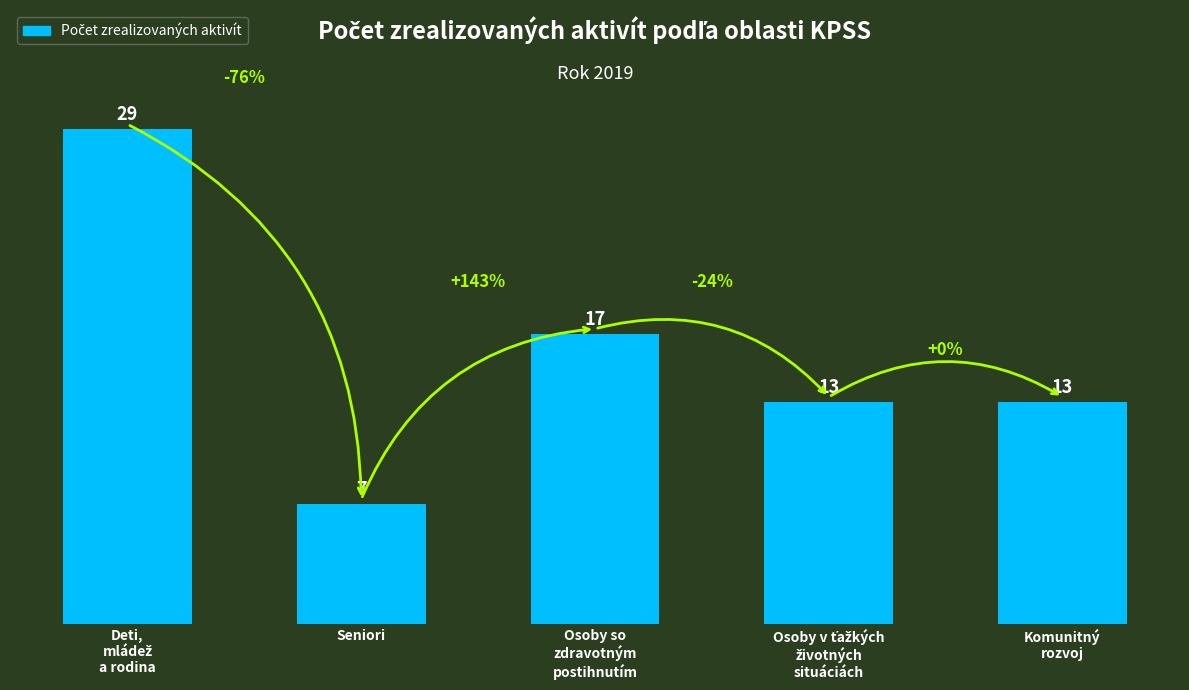

Are the bars horizontal?

No